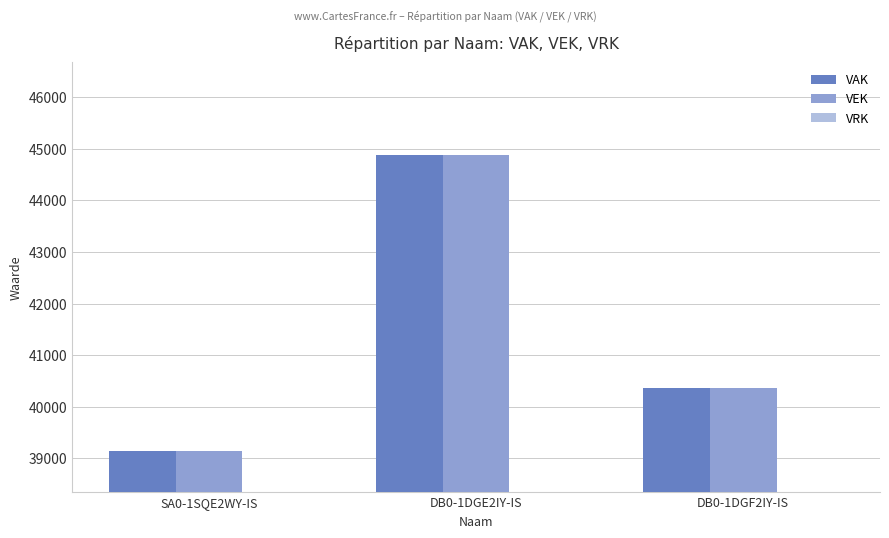

What is the sum of the VEK values at DB0-1DGF2IY-IS and DB0-1DGE2IY-IS?

85248